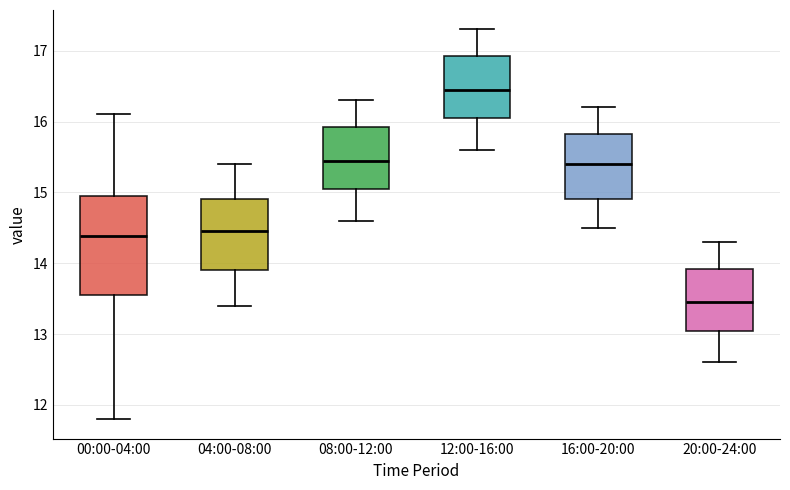

Where does the upper whisker of the box for 04:00-08:00 end on the y-axis? The values are not printed on the chart, so give them approximately, as read against the axis.

15.4